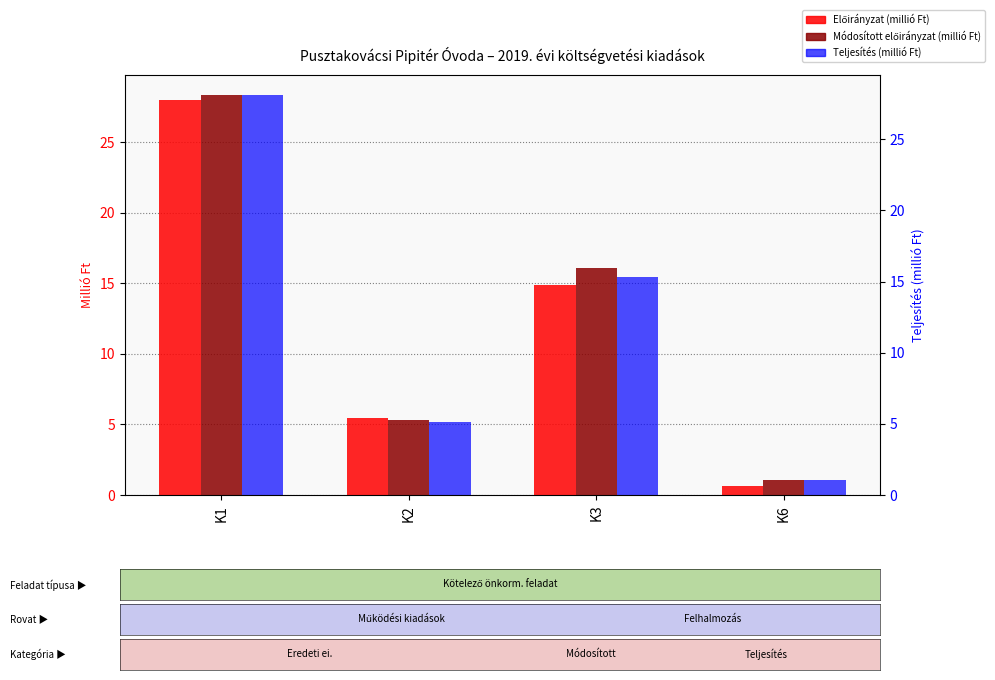

True or false: Előirányzat (millió Ft) has a value of 6.8 at K3.

False